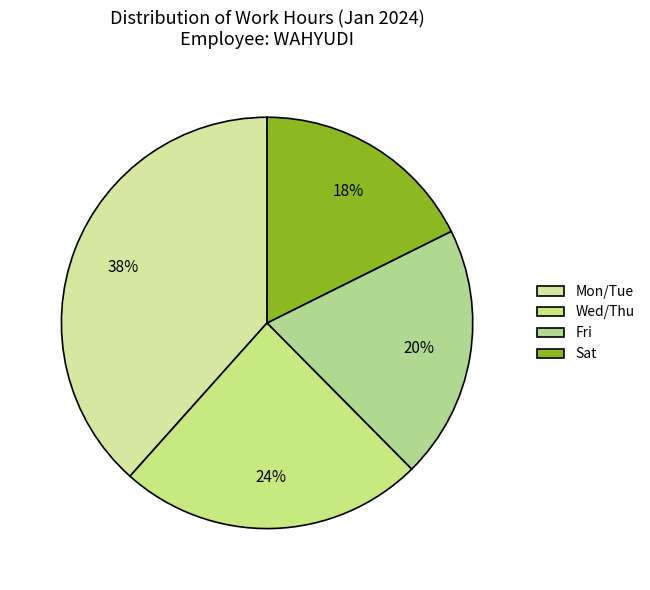

What is the largest slice in the pie chart?

Mon/Tue